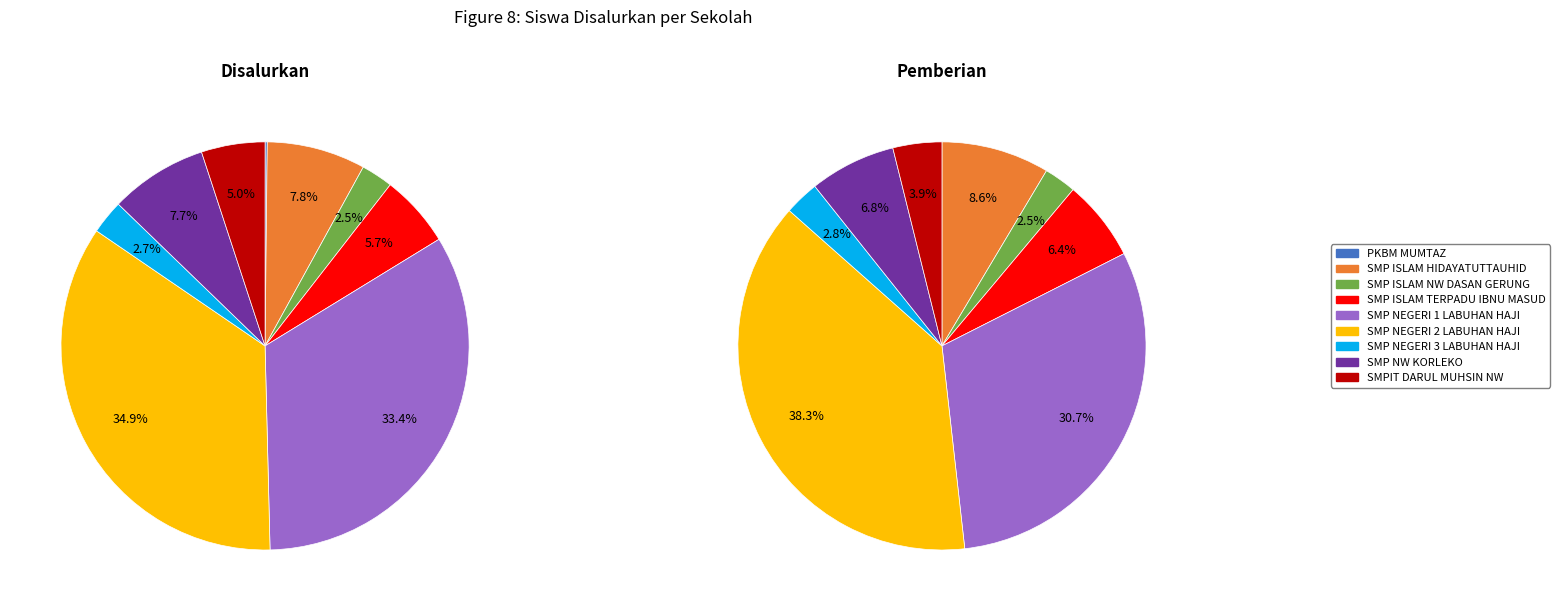

Is there any slice that represents more than half of the pie?

No